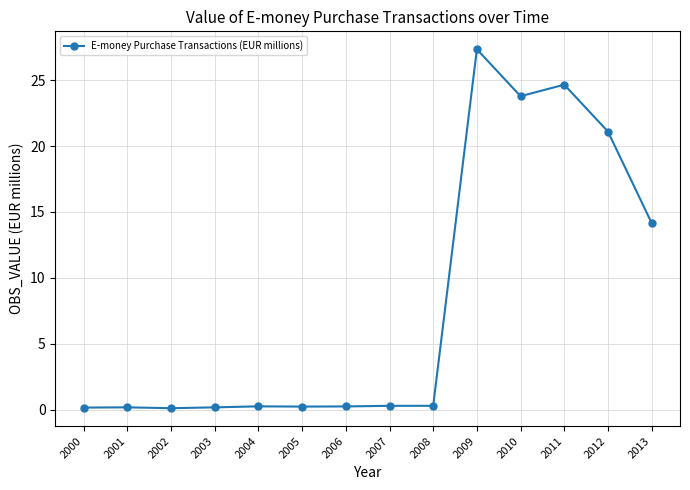

What is the average value?

8.1